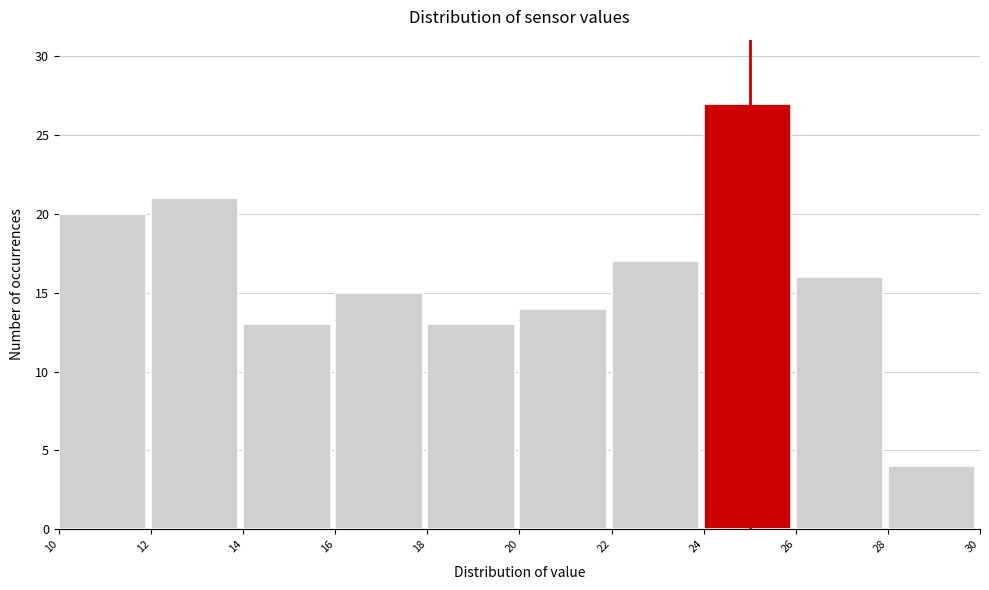

What is the height of the bar covering 26 to 28 on the x-axis? The values are not printed on the chart, so give them approximately, as read against the axis.

16